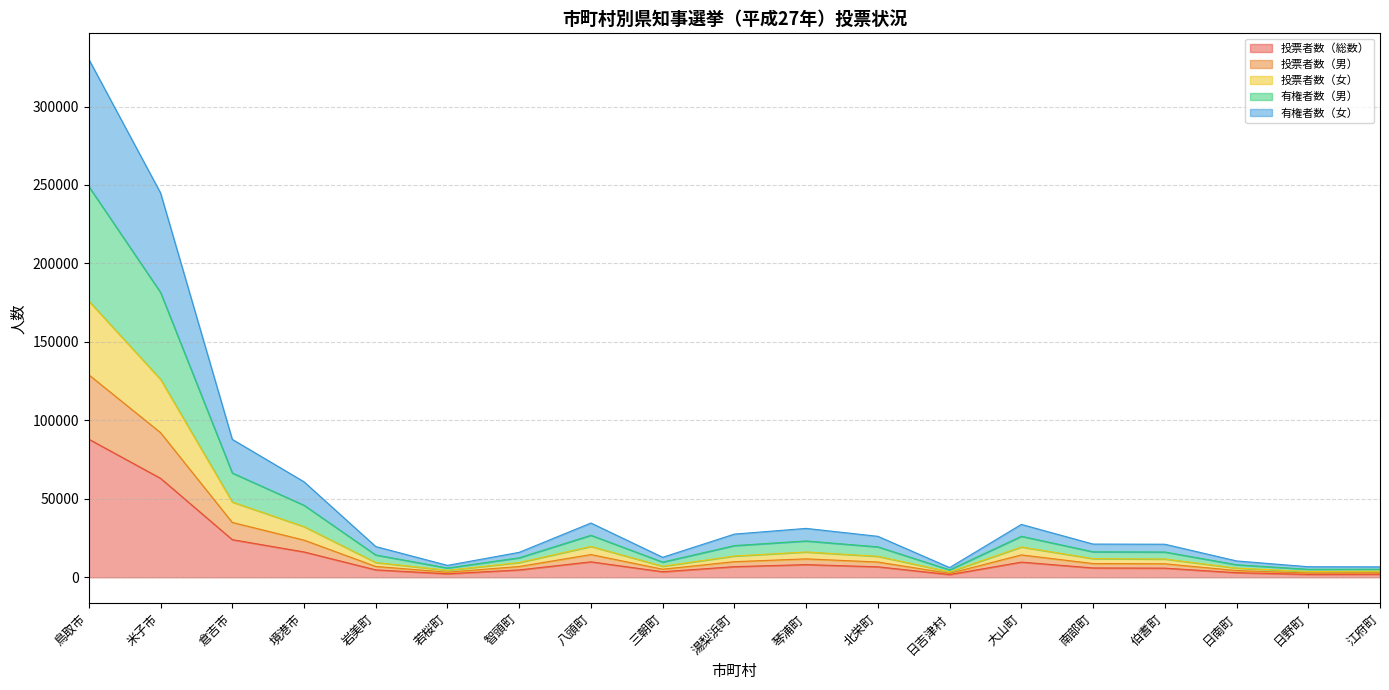

How many interior local valleys does the 有権者数（女） series have?

4